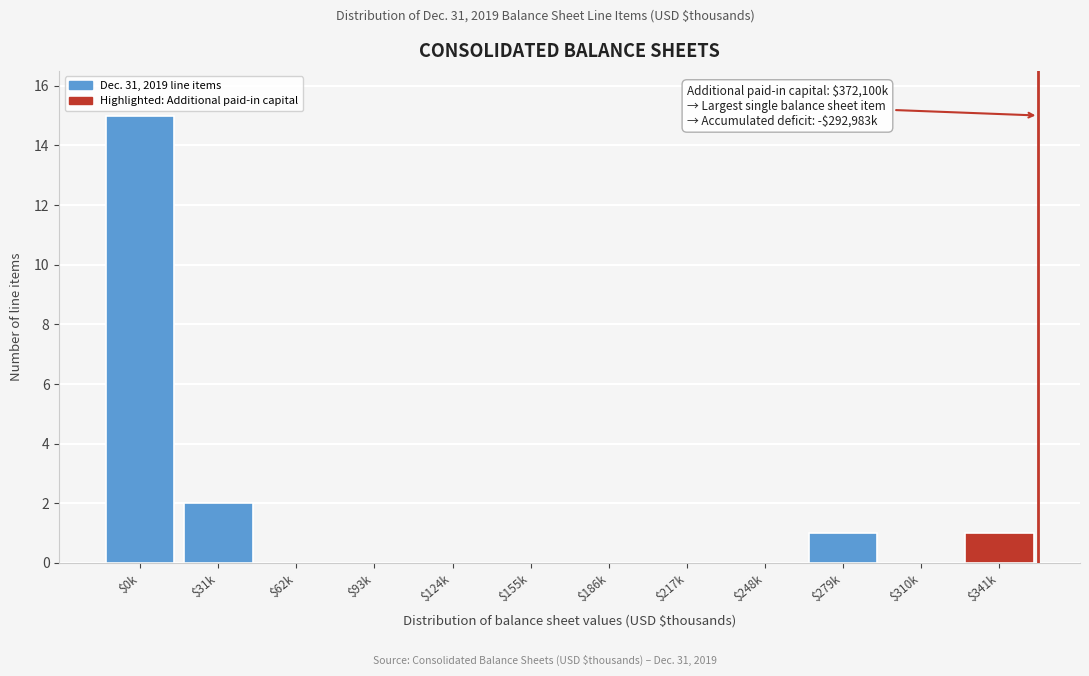

At which label is the value closest to 7?

$31k